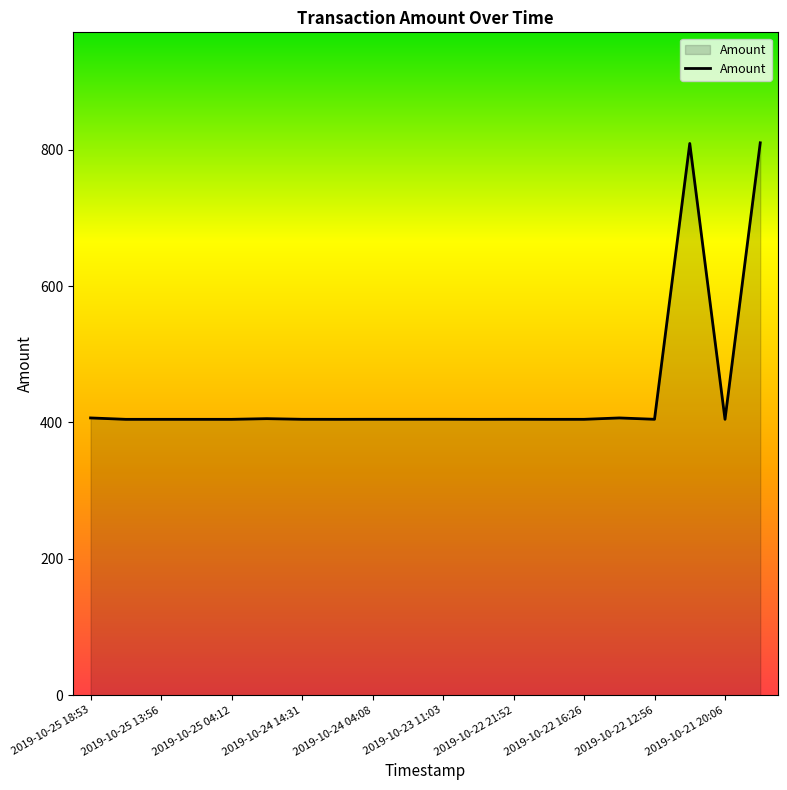

What is the difference between the maximum and minimum values?

405.6